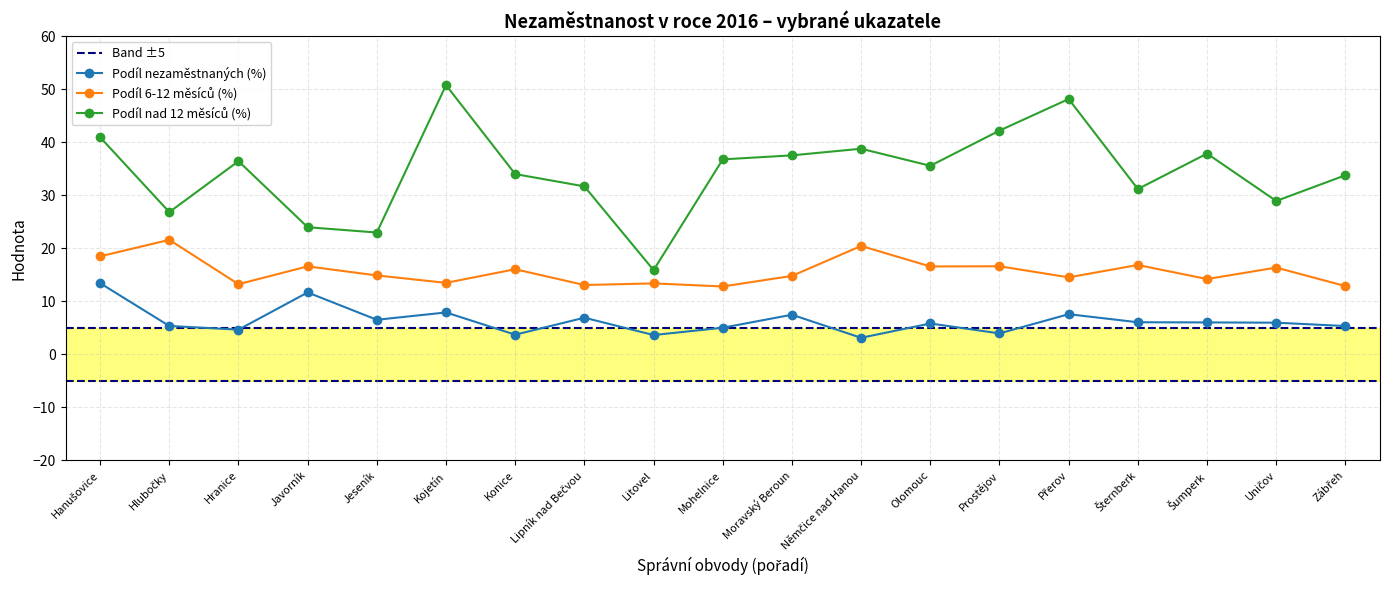

What is the label of the 6th point from the right?

Prostějov